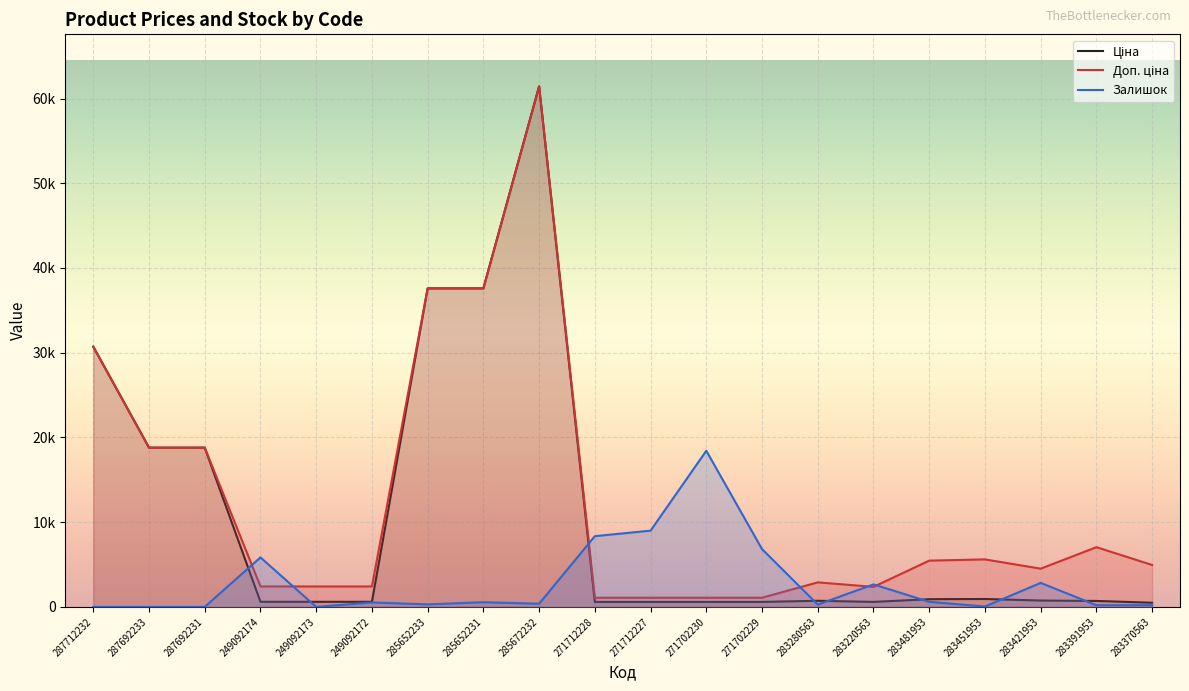

How many values in the Ціна series exceed 724?

10